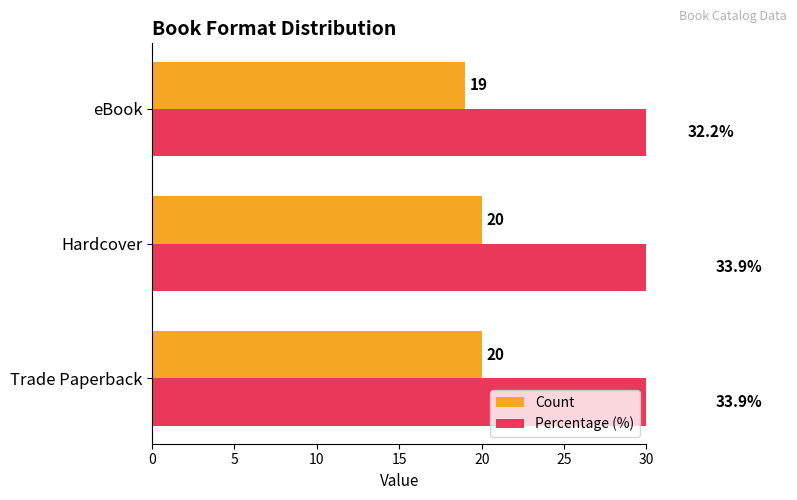

At how many categories does at least one series exceed 28?

3